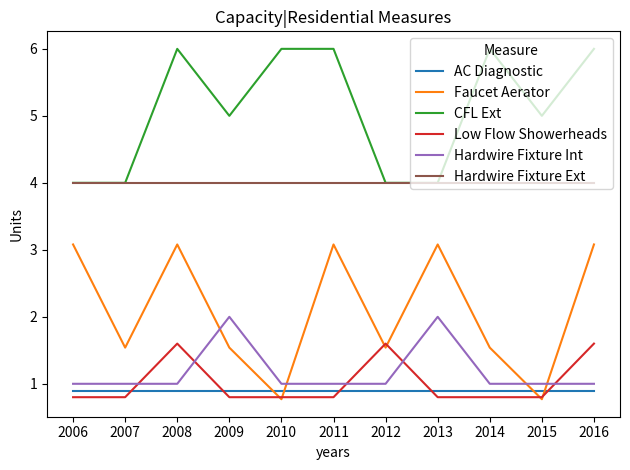

What is the lowest value of the Hardwire Fixture Int series?

1.0